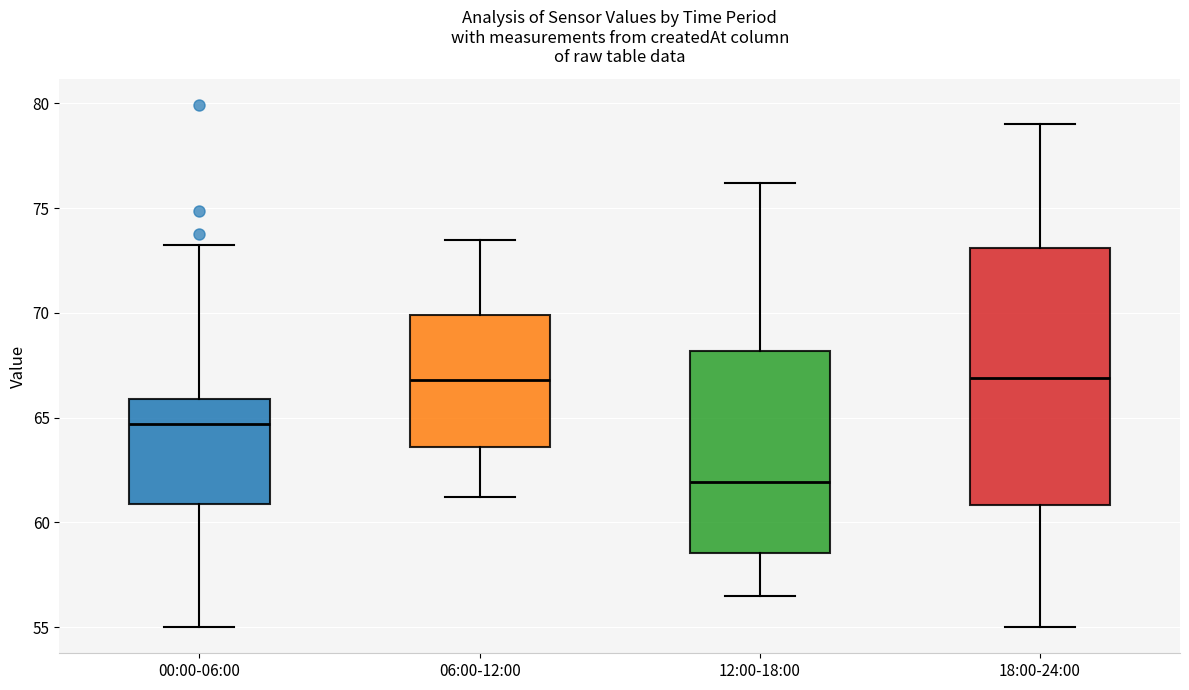

Which box is the tallest, from its lower edge to its upper edge?

18:00-24:00